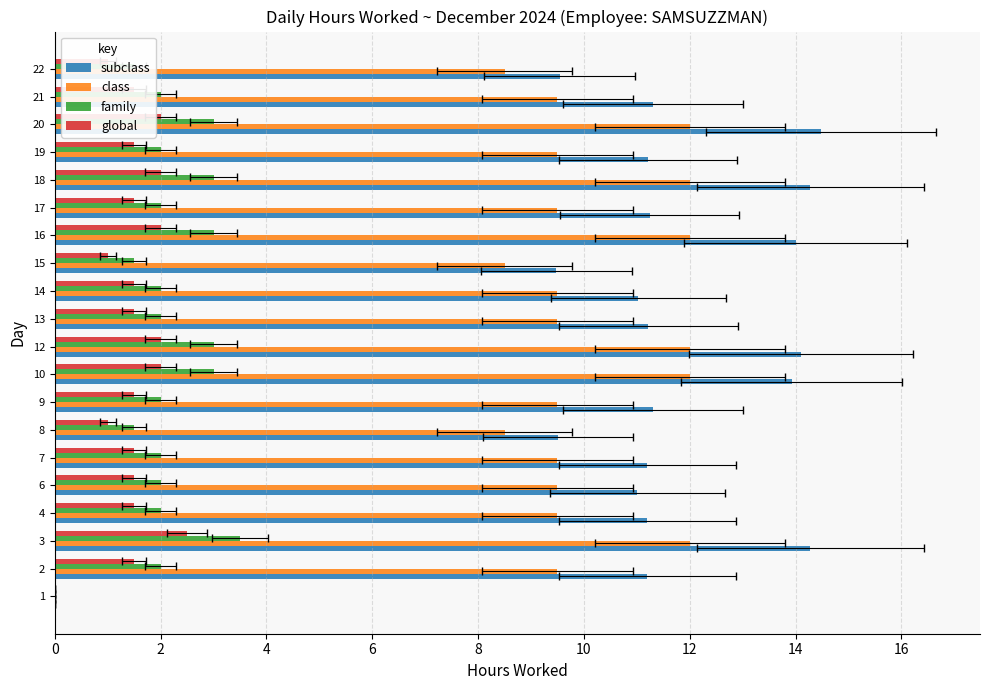

Count the family values in the range 2 to 3.

15